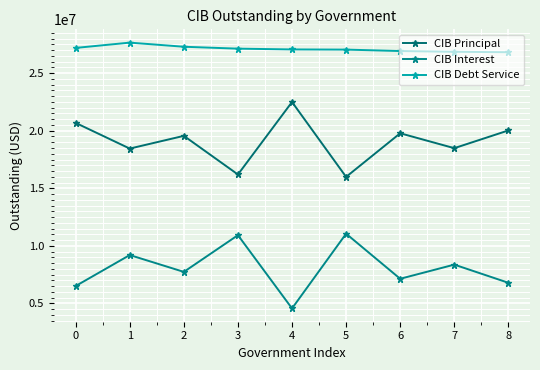

What is the approximate value of CIB Interest at 3?

10928423.4